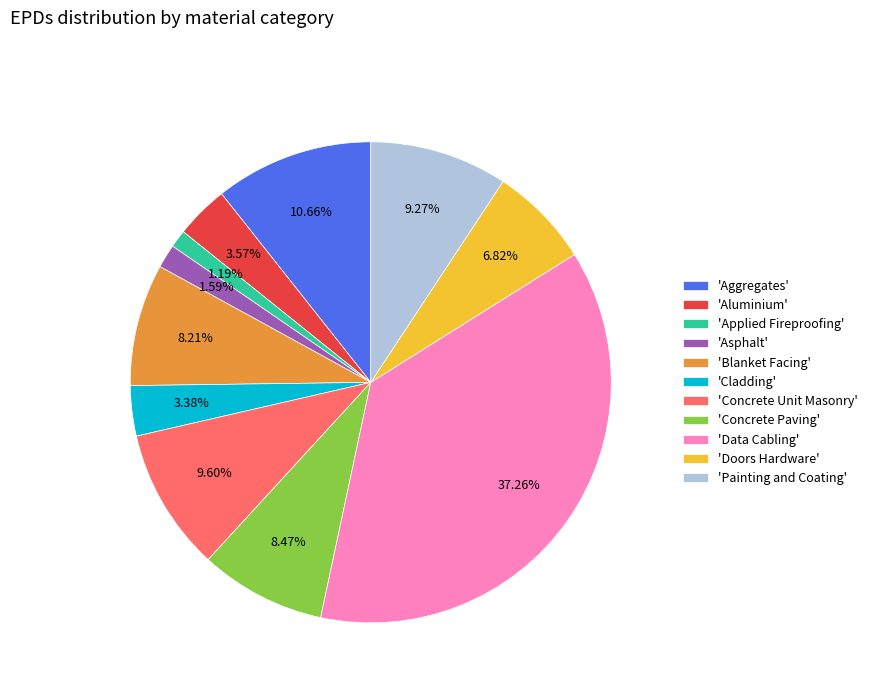

Does any single category account for the majority?

No